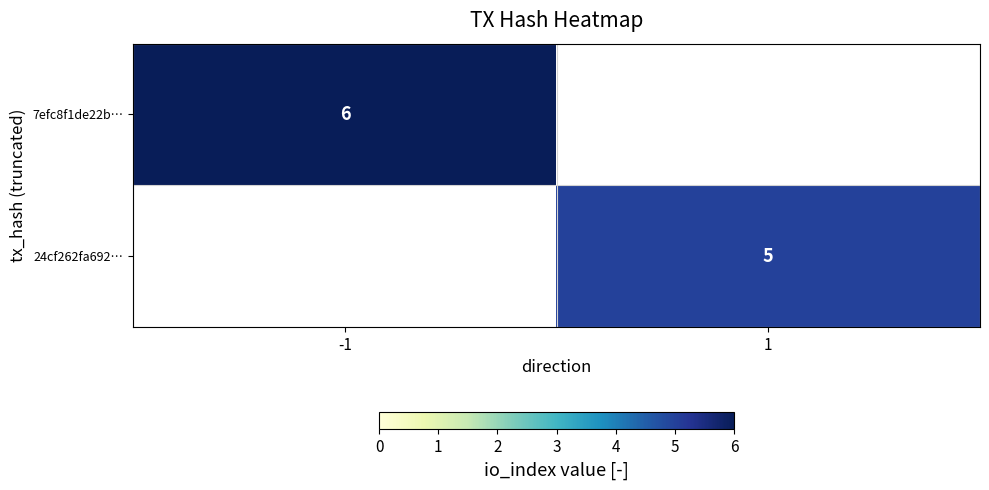

The 24cf262fa692… series shows 5 at 1. True or false?

True